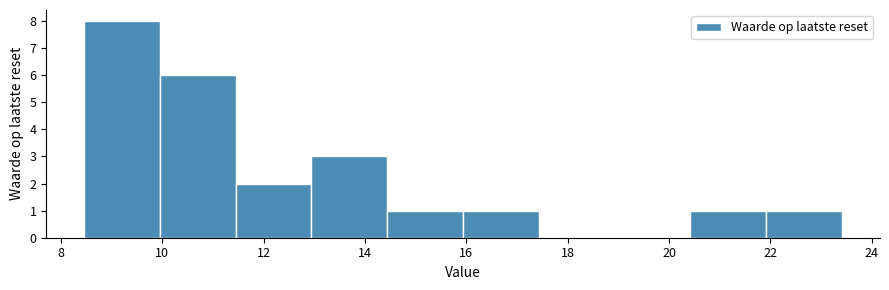

Reading left to right, list every bar in this chart as the range it spans on the x-axis followed by its height. Neither the bar edges nor the heights are printed on the chart, so give them approximately, as read against the axes.

8.4 to 10.0: 8
10.0 to 11.4: 6
11.4 to 13.0: 2
13.0 to 14.4: 3
14.4 to 16.0: 1
16.0 to 17.4: 1
17.4 to 19.0: 0
19.0 to 20.4: 0
20.4 to 22.0: 1
22.0 to 23.4: 1